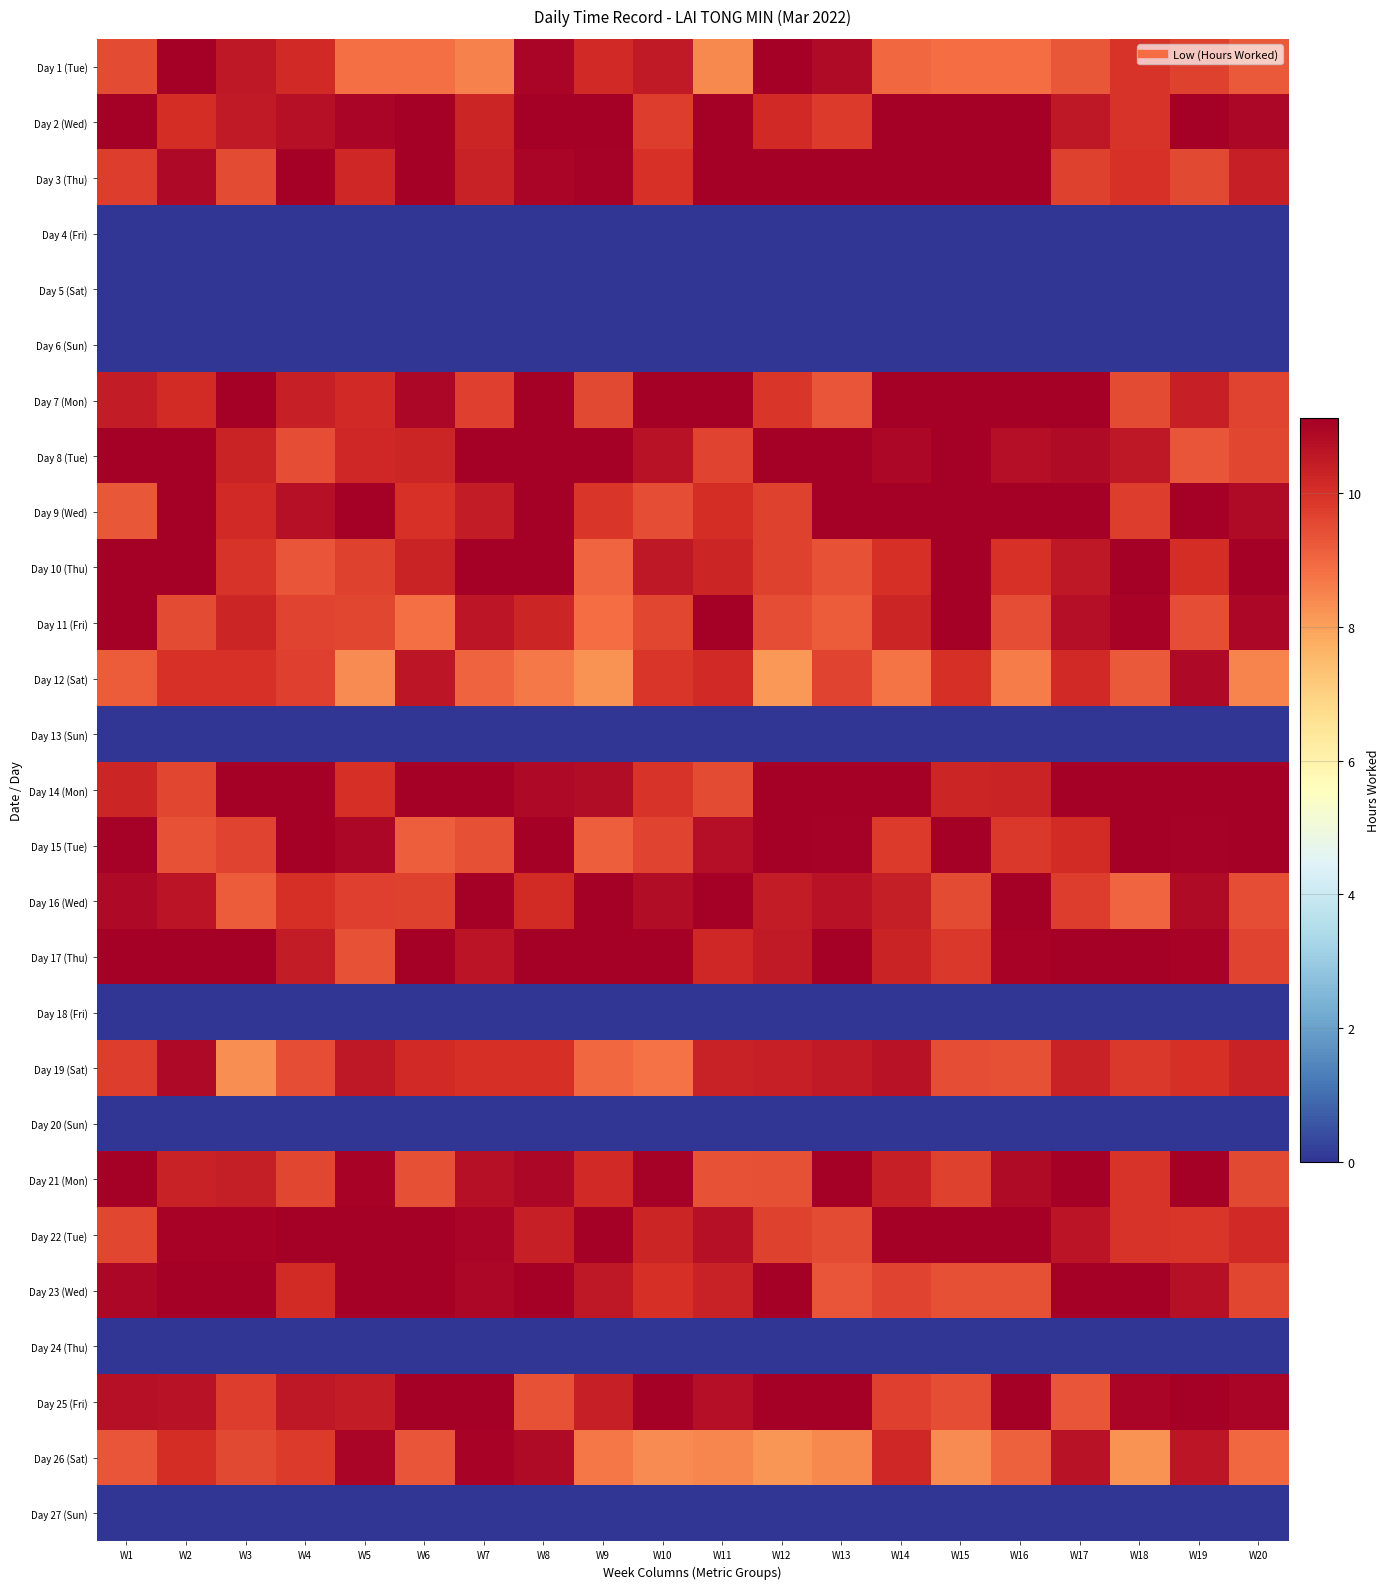

How many data points does each series have?

20